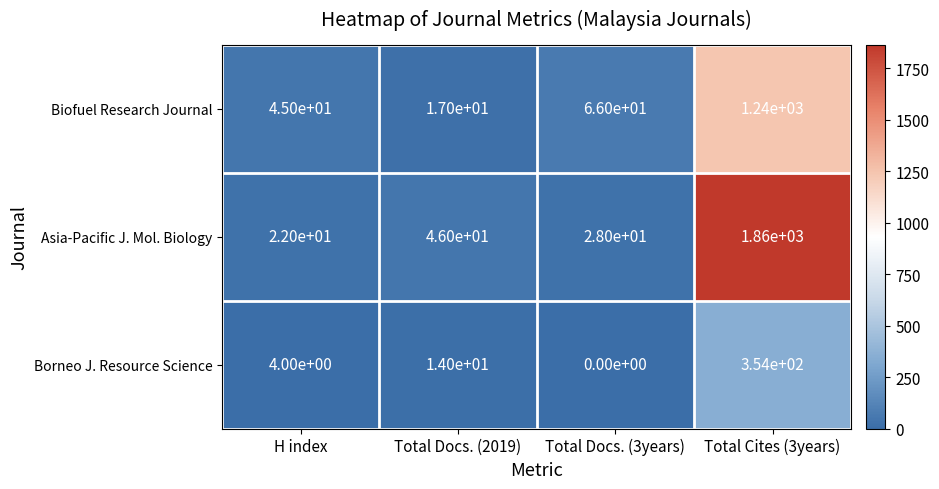

What is the difference between the highest and lowest values at Total Docs. (3years)?

66